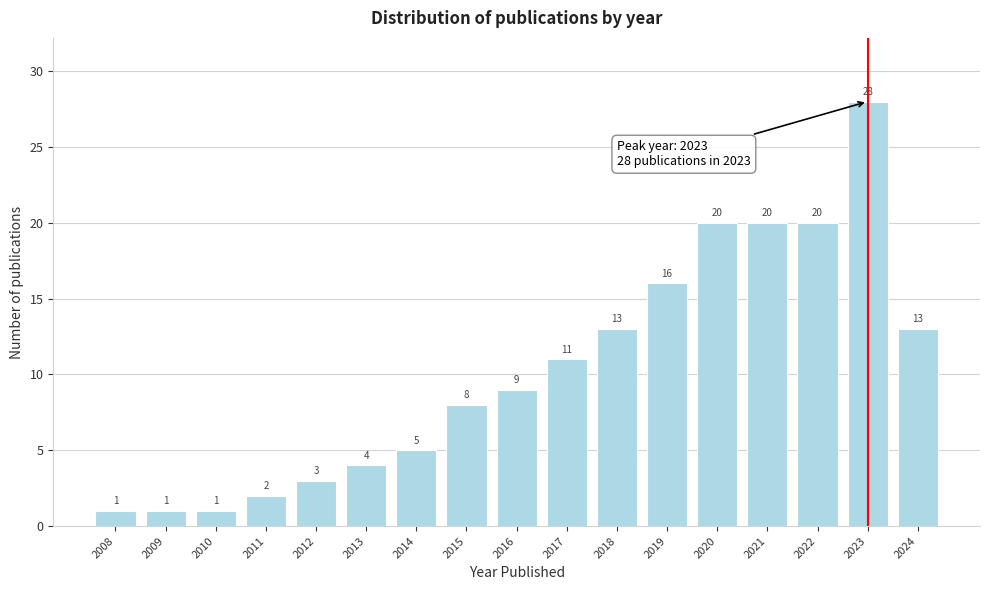

Reading left to right, what are all the values shown in this chart?

2008=1	2009=1	2010=1	2011=2	2012=3	2013=4	2014=5	2015=8	2016=9	2017=11	2018=13	2019=16	2020=20	2021=20	2022=20	2023=28	2024=13